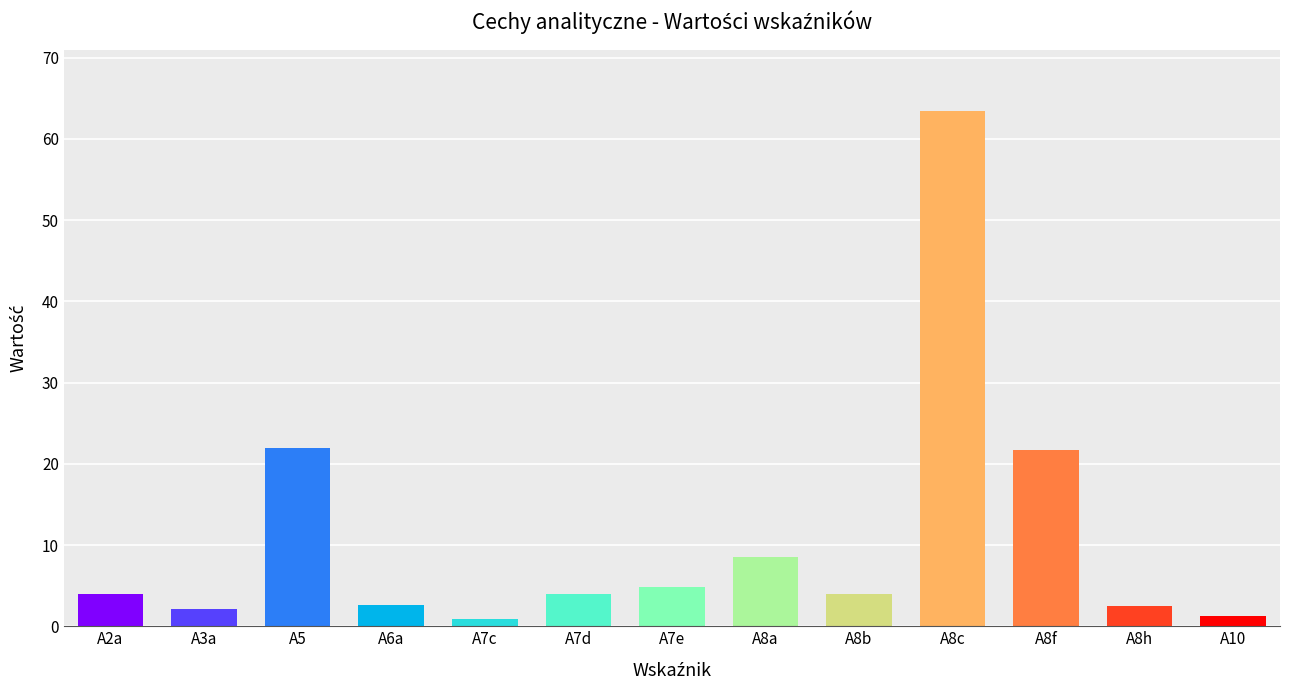

What is the greatest value displayed?

63.4